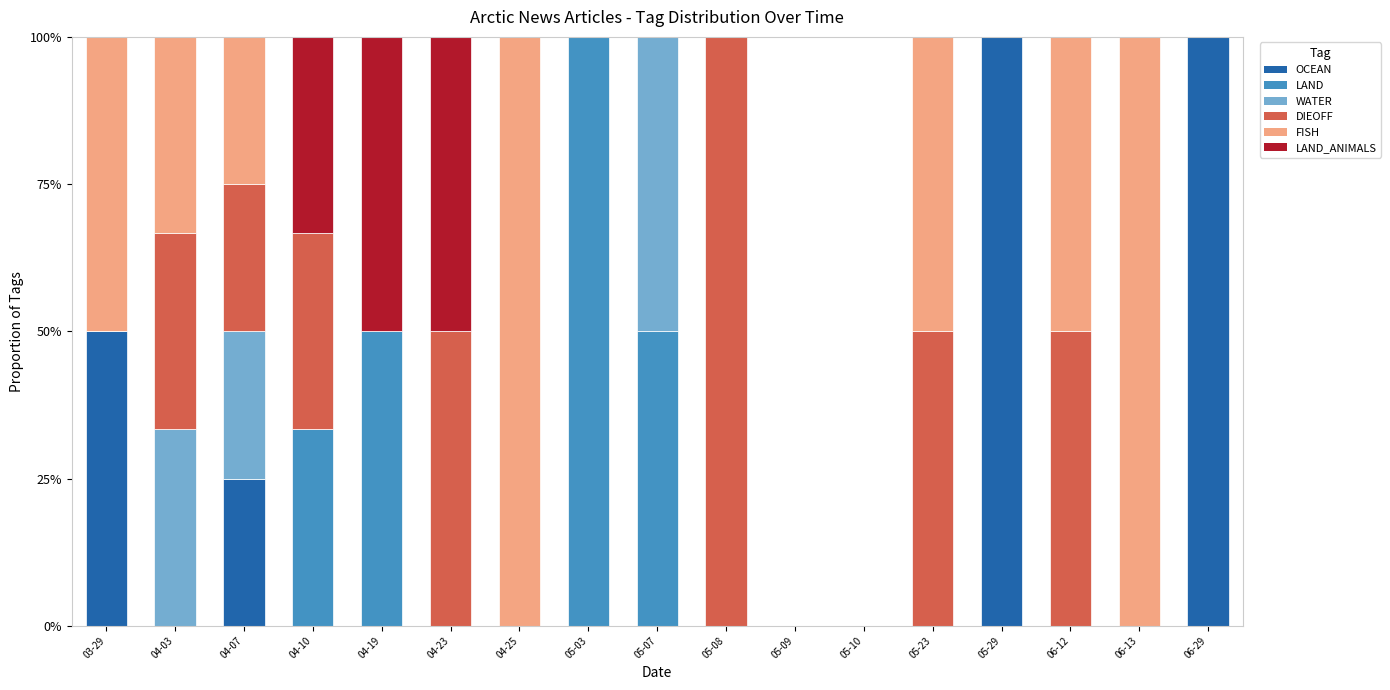

True or false: OCEAN has a value of 0.0 at 04-23.

True